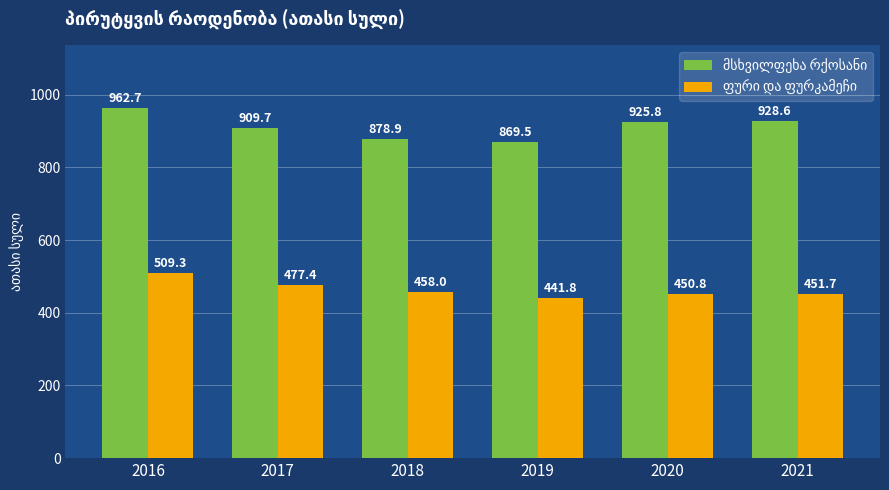

What is the spread (max minus min) of values at 2018?

420.9